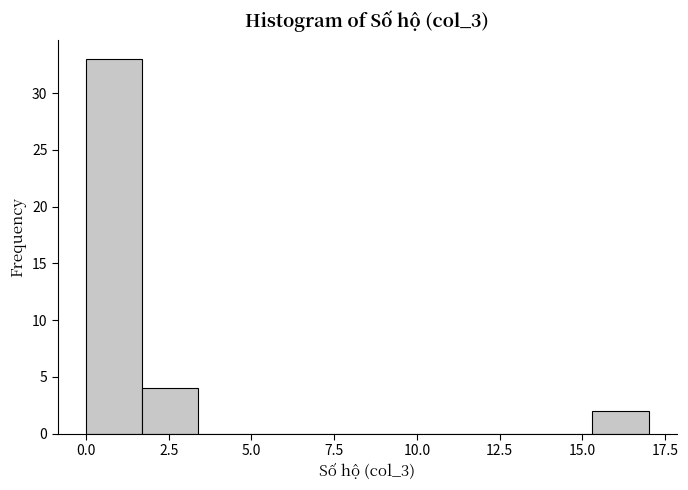

Around what value on the x-axis is the tallest bar? Give the approximate position of its centre, as read against the axis.

1.0